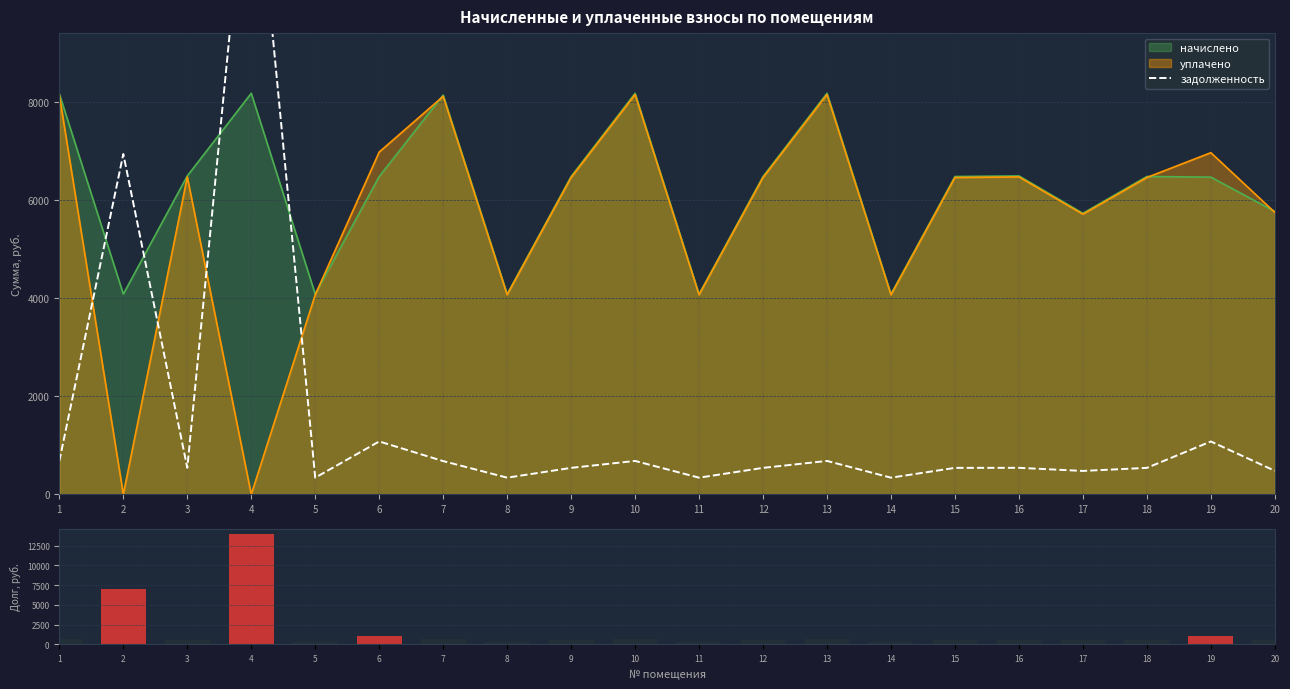

What is the difference between the second highest and minimum values?

6606.8